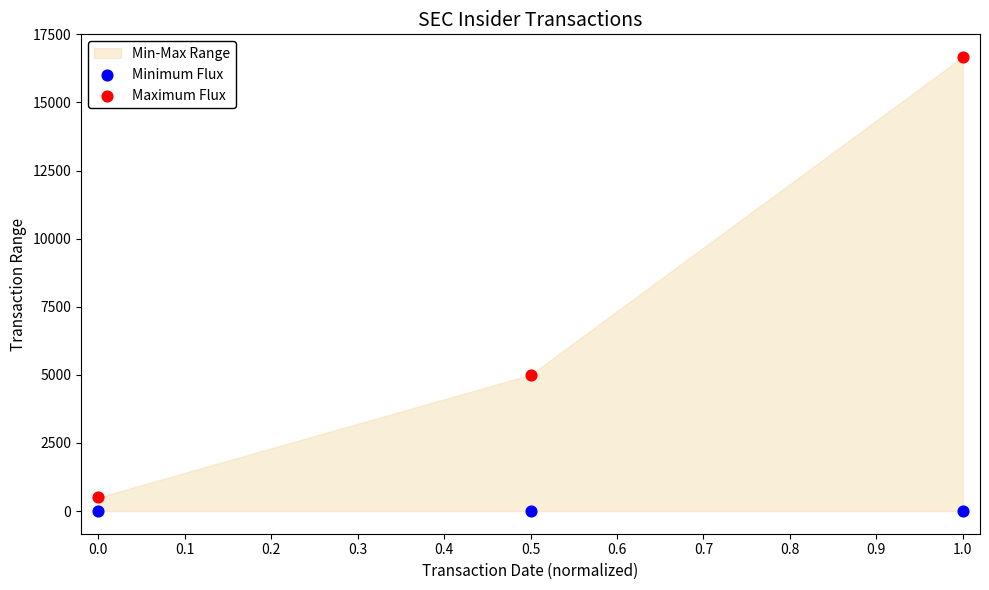

Across all series, what Y value is closest to 8333?

5000